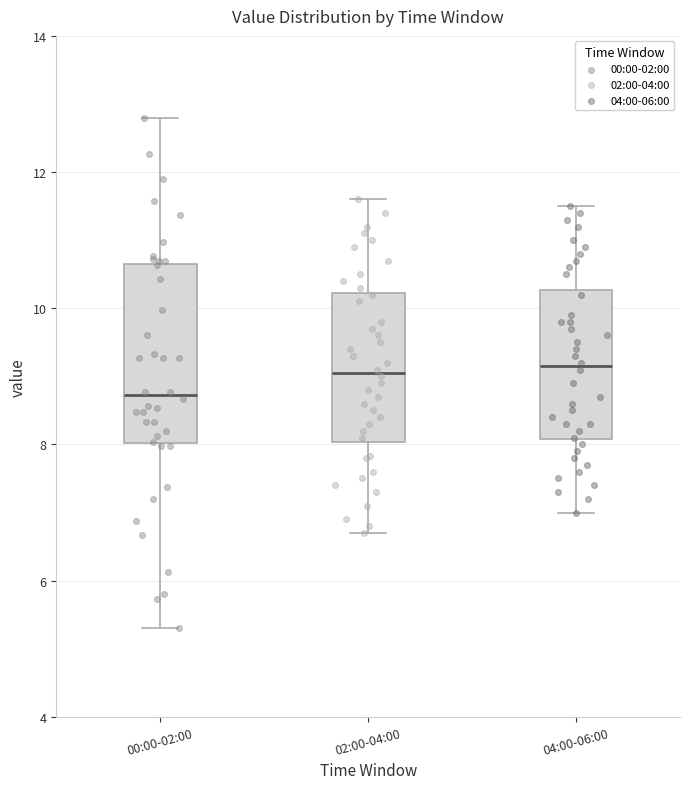

Where does the upper whisker of the box for 02:00-04:00 end on the y-axis? The values are not printed on the chart, so give them approximately, as read against the axis.

11.6